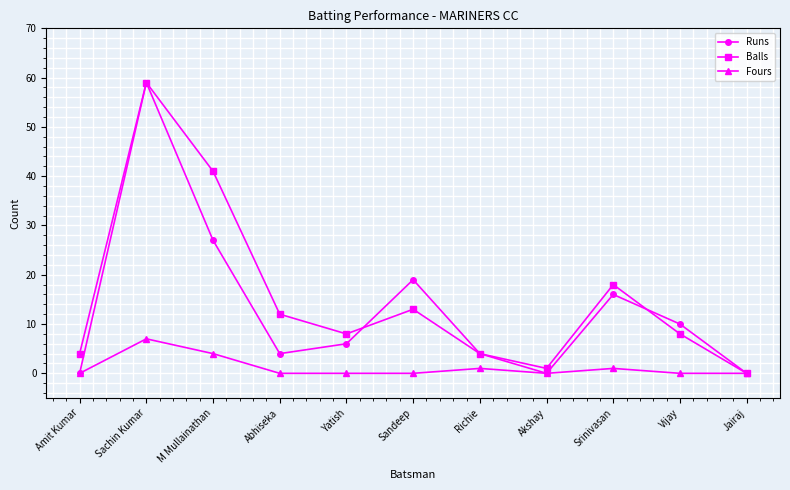

At which category does Runs reach its first local valley?

Abhiseka